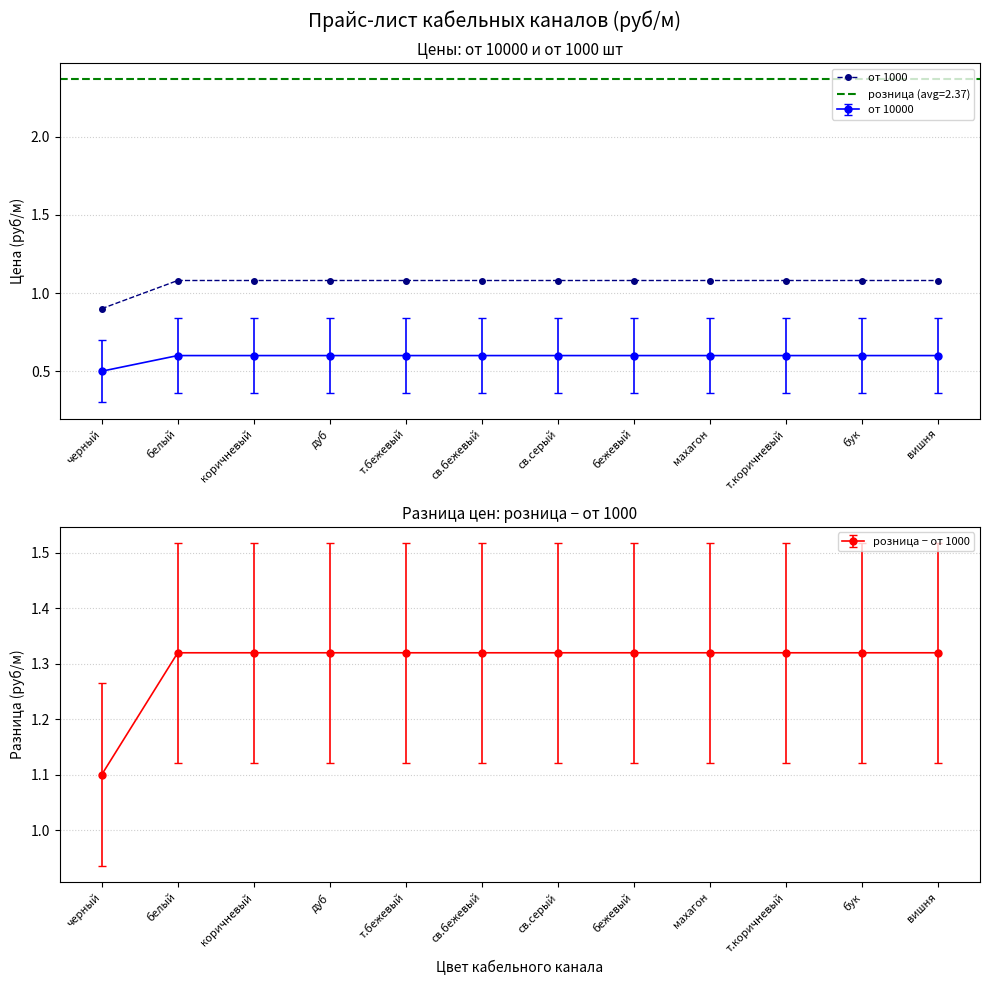

Count the number of values greater than 1.

11